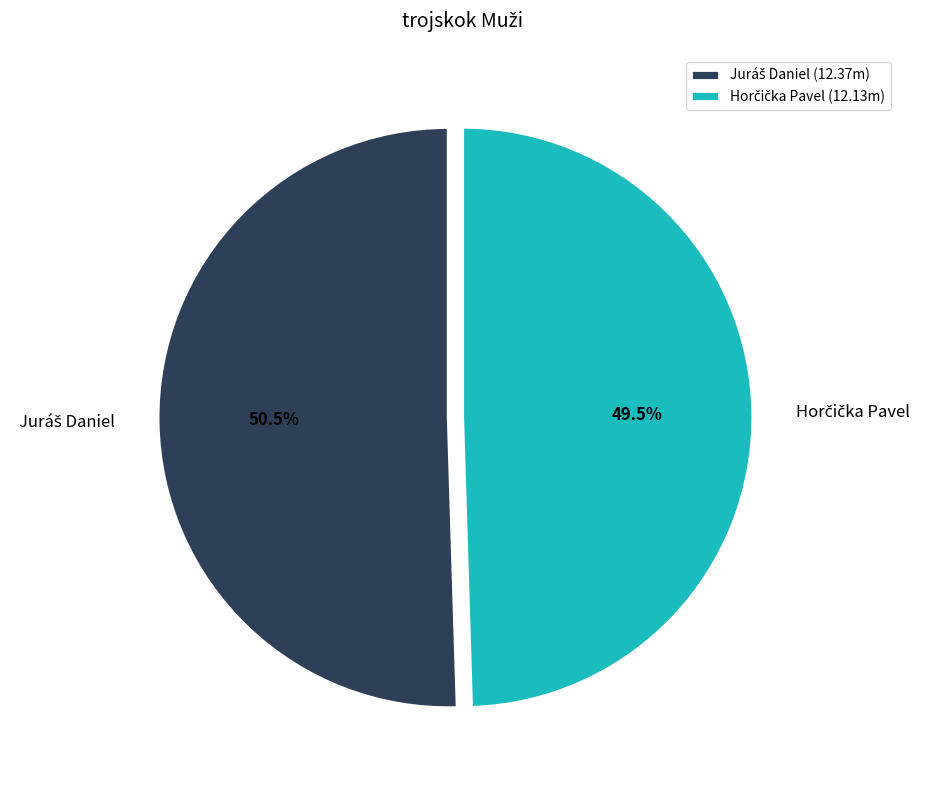

How many segments does this pie chart have?

2